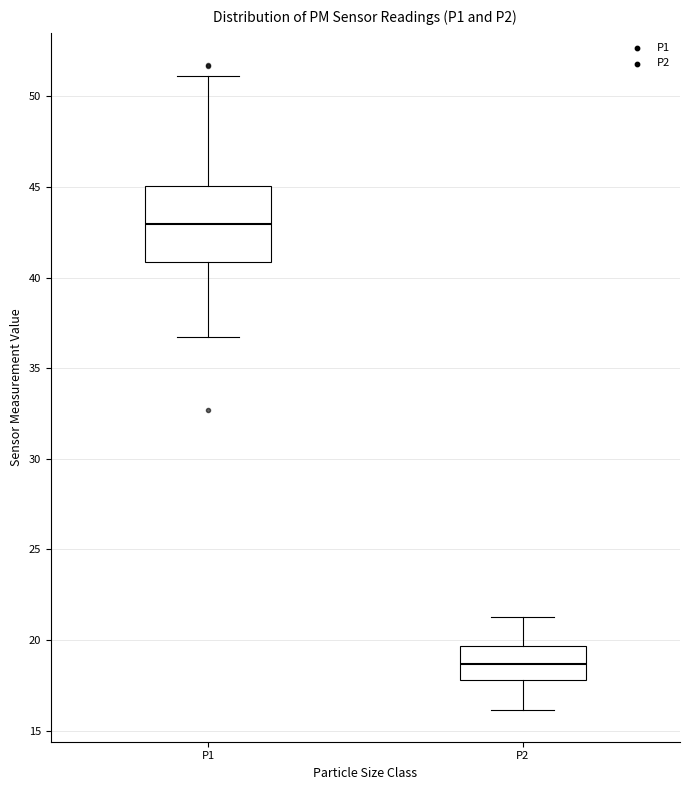

Reading left to right, transcribe this box plot: for each box, give where its median line is, the range the box spans, and where its two whiskers end, as read against the y-axis. The values are not printed on the chart, so give them approximately, as read against the axis.

P1: median 43.0, box 41.0 to 45.0, whiskers 36.5 to 51.0
P2: median 18.5, box 18.0 to 19.5, whiskers 16.0 to 21.5